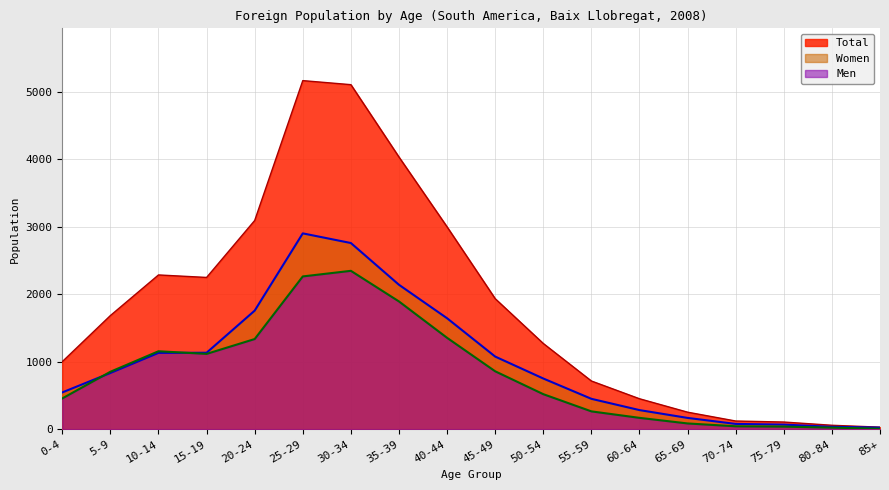

What is the label of the 9th point from the left?

40-44